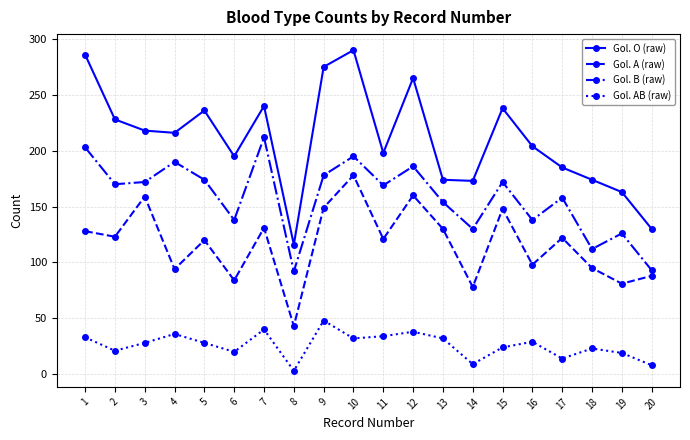

Does the chart have visible grid lines?

Yes